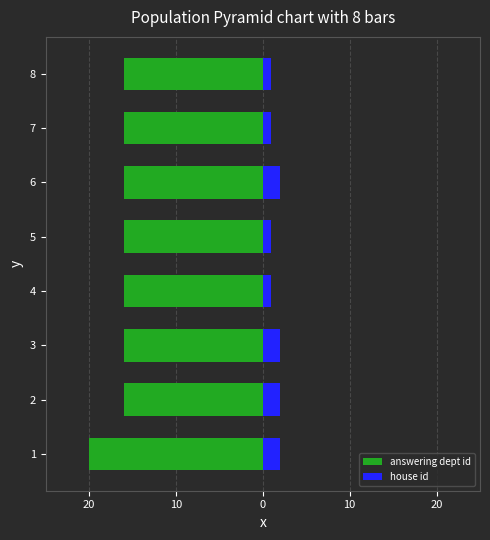

How many bars are there in total?

16